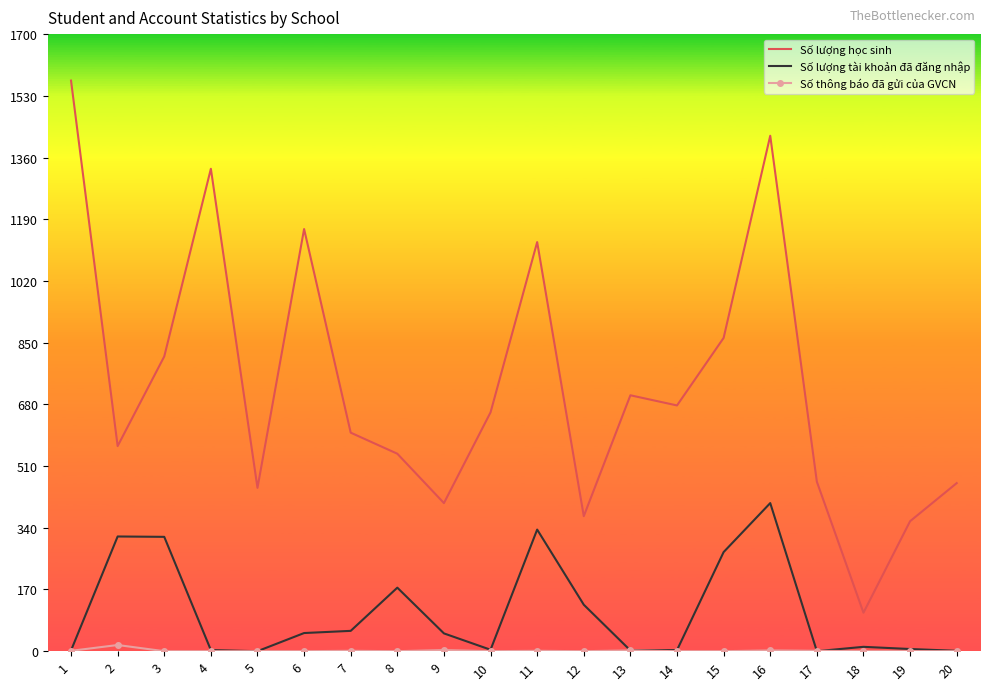

How many series are shown in this chart?

3